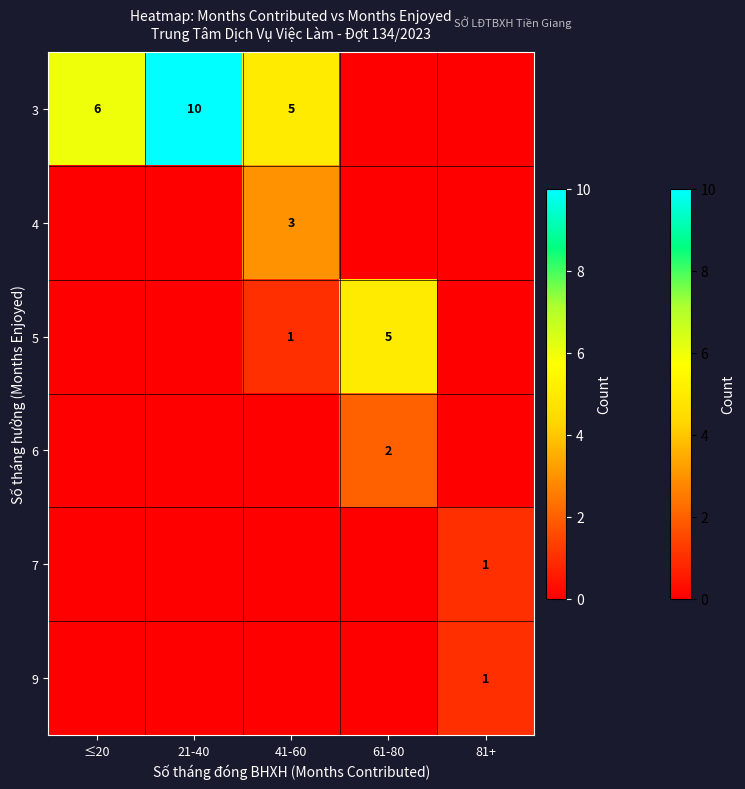

True or false: 6 has a value of 4 at 61-80.

False